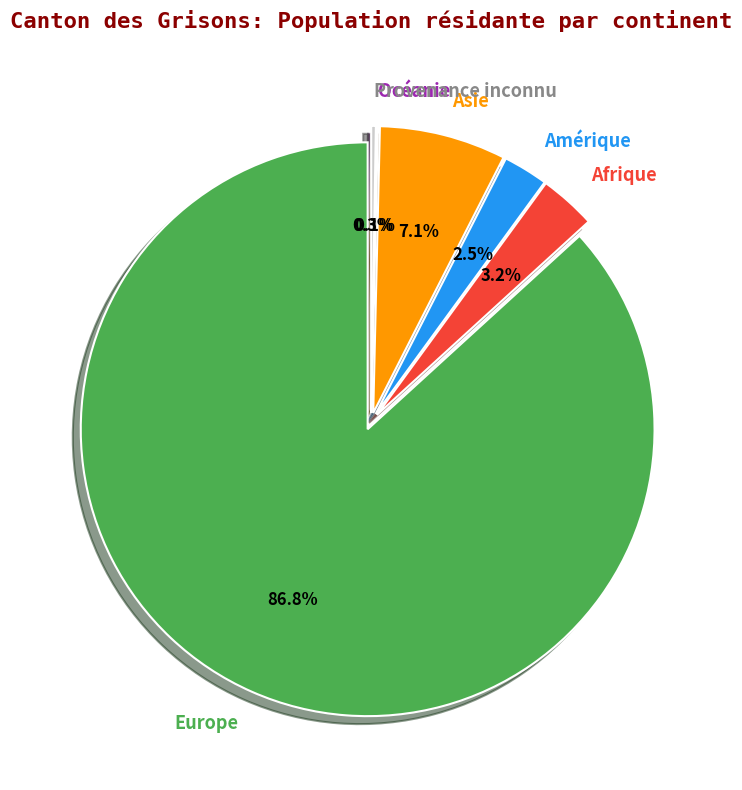

Is Asie the majority of the pie?

No